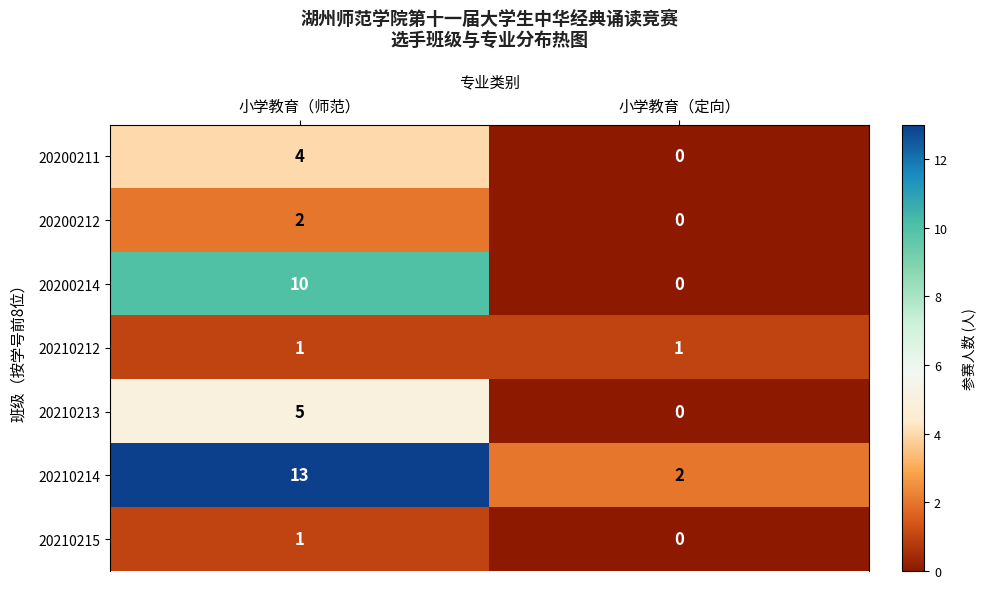

Reading right to left, extract all data points from this chart.

20200211: 0	4
20200212: 0	2
20200214: 0	10
20210212: 1	1
20210213: 0	5
20210214: 2	13
20210215: 0	1